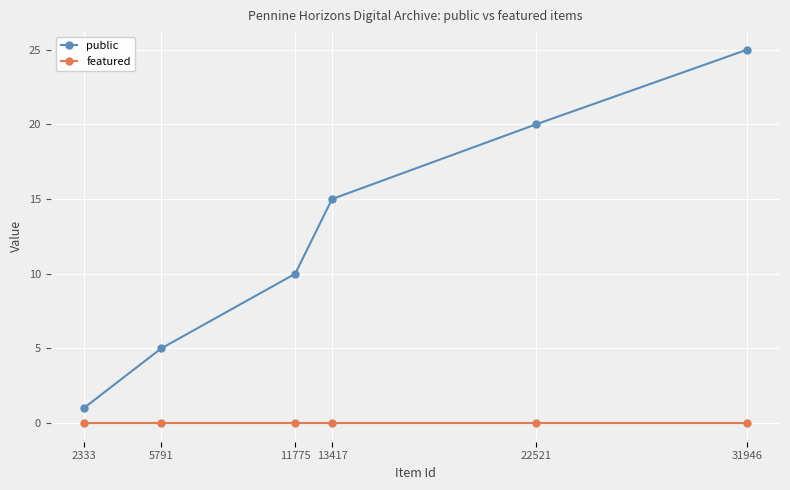

Count the number of data series in this chart.

2